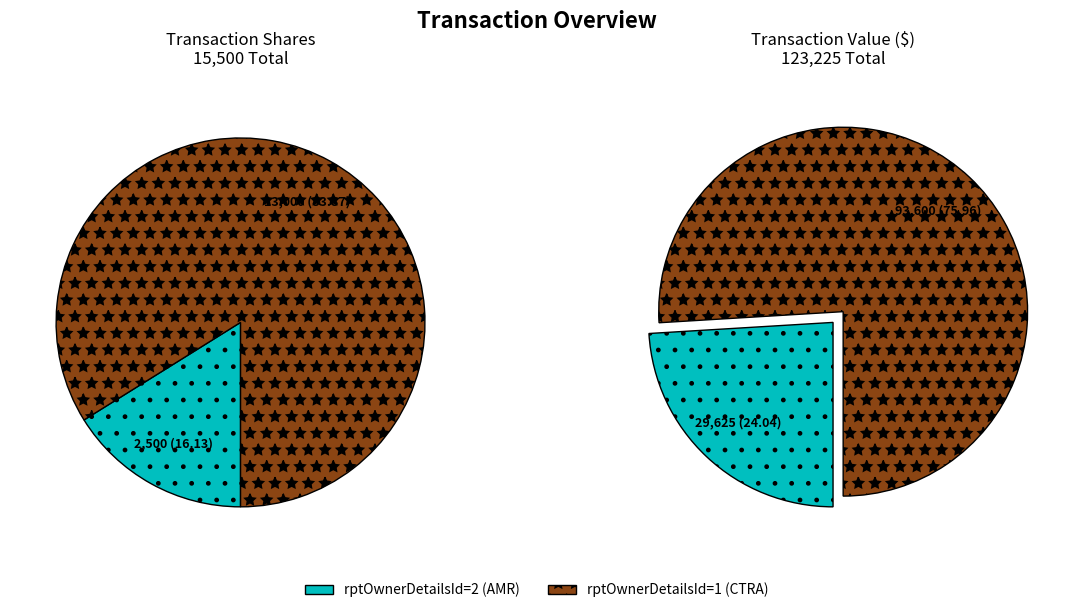

What is the total percentage of rptOwnerDetailsId=2 (AMR) and rptOwnerDetailsId=1 (CTRA)?

100.0%